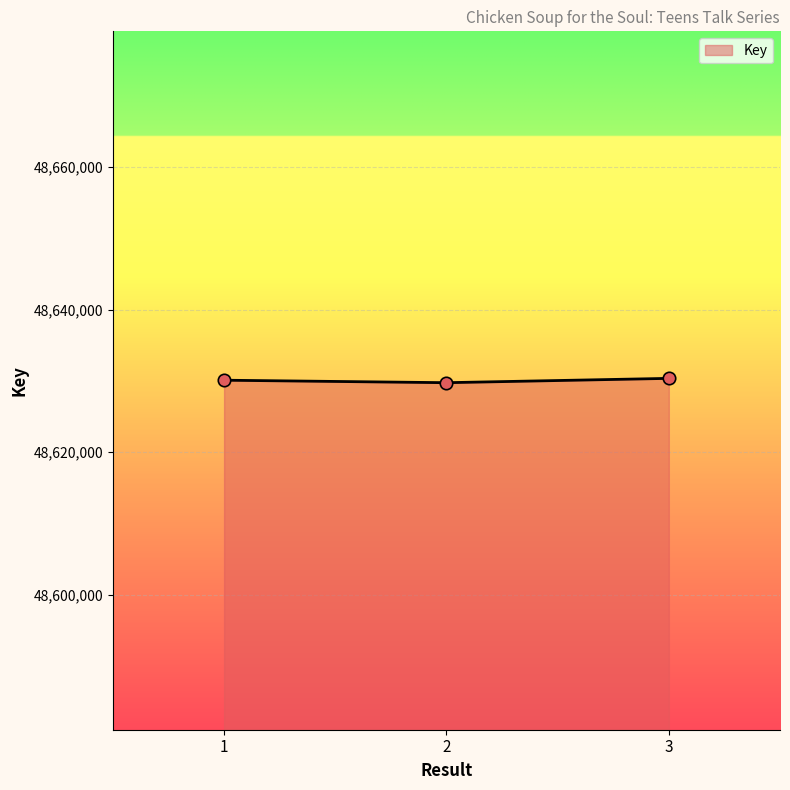

Approximately how many times larger is the value at 1 compared to 2?

1.0